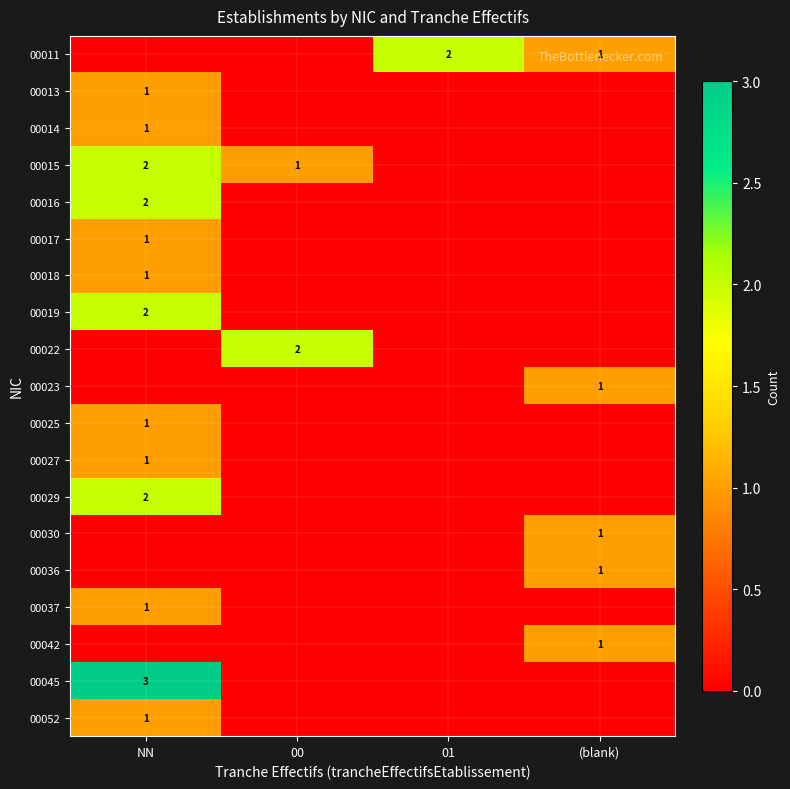

The value of 00015 at NN is 3. True or false?

False